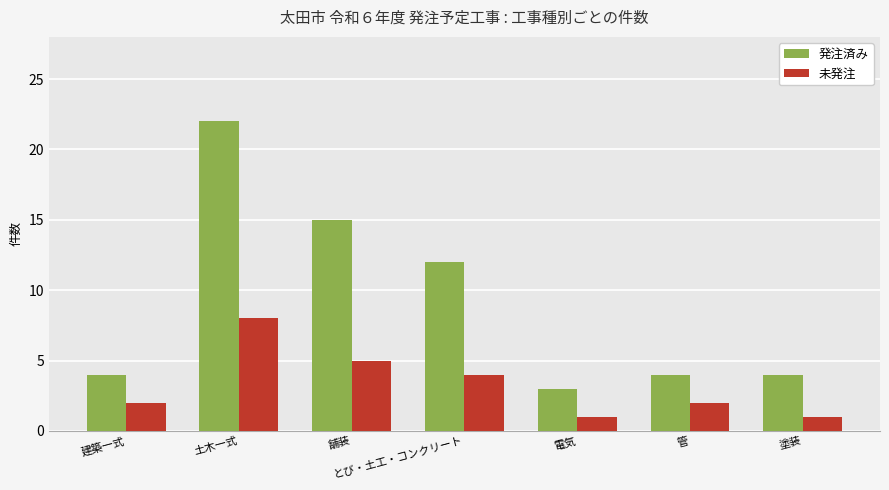

Are the bars horizontal?

No